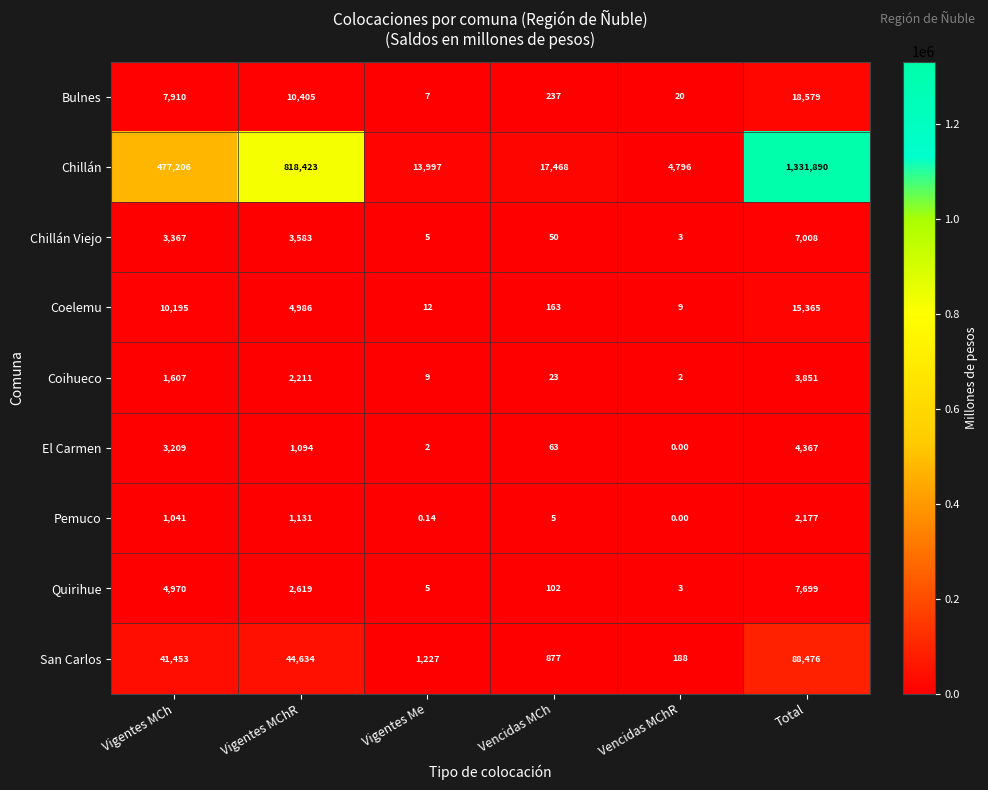

Which series has the largest total across all categories?

Chillán